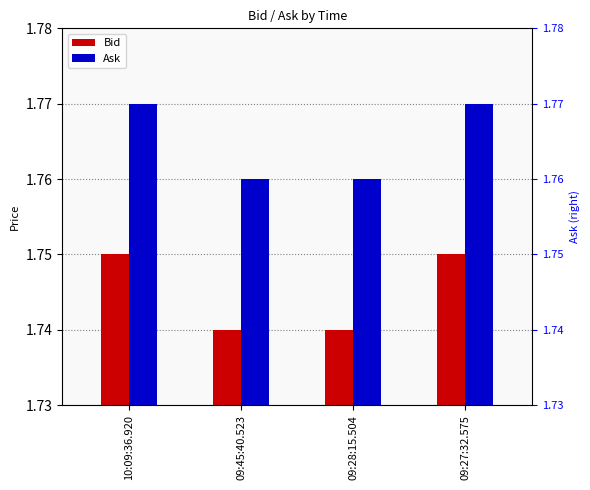

Where is Bid nearest to the value 1?

09:45:40.523